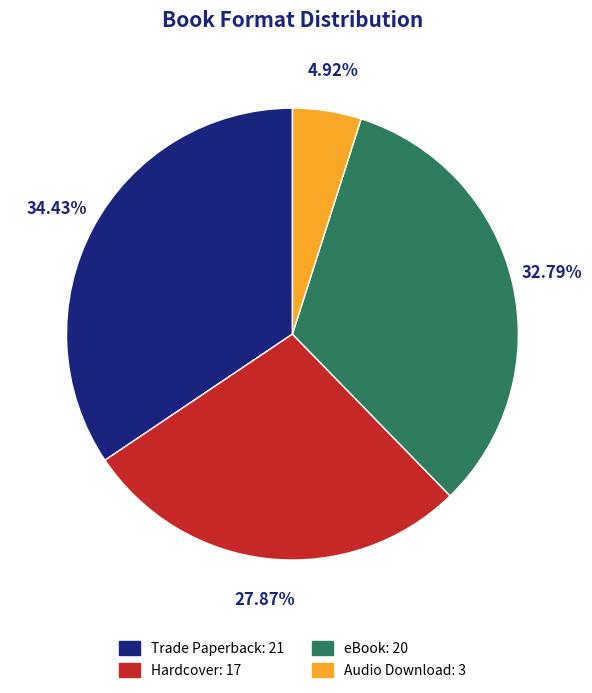

Between Hardcover and Audio Download, which is larger?

Hardcover